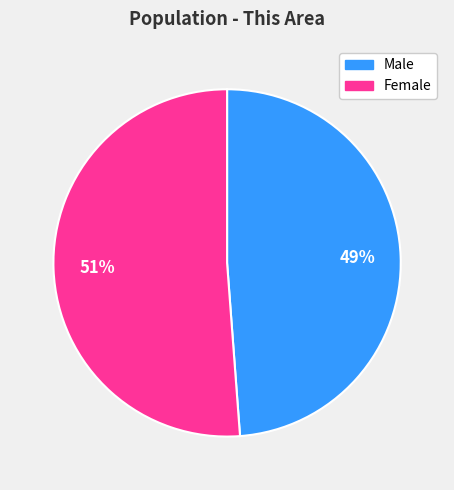

How many segments does this pie chart have?

2